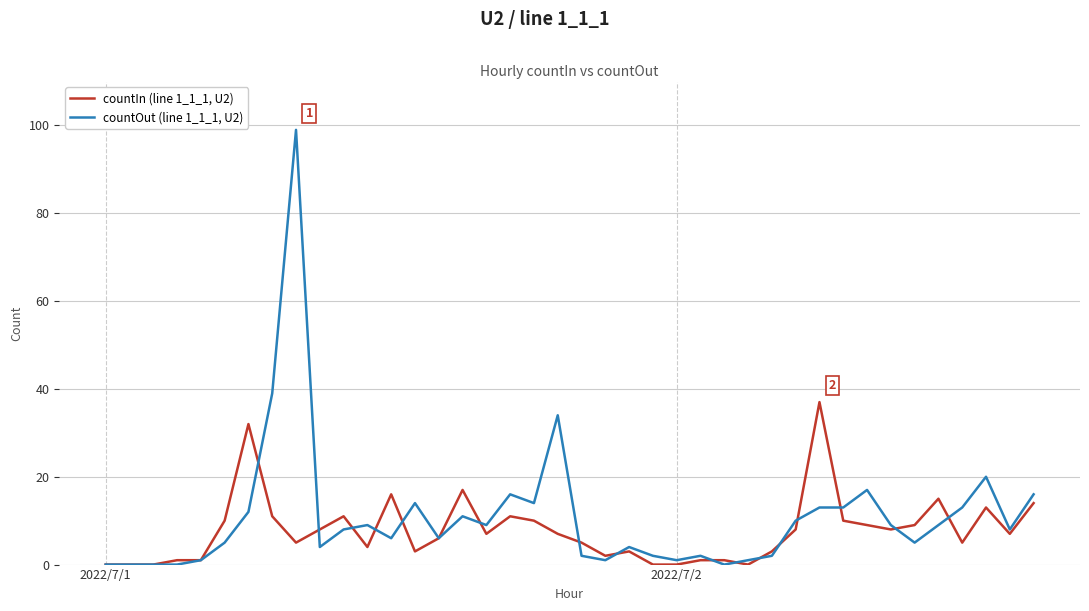

List the series in order of their overall mean, lowest first.

countIn (line 1_1_1, U2), countOut (line 1_1_1, U2)